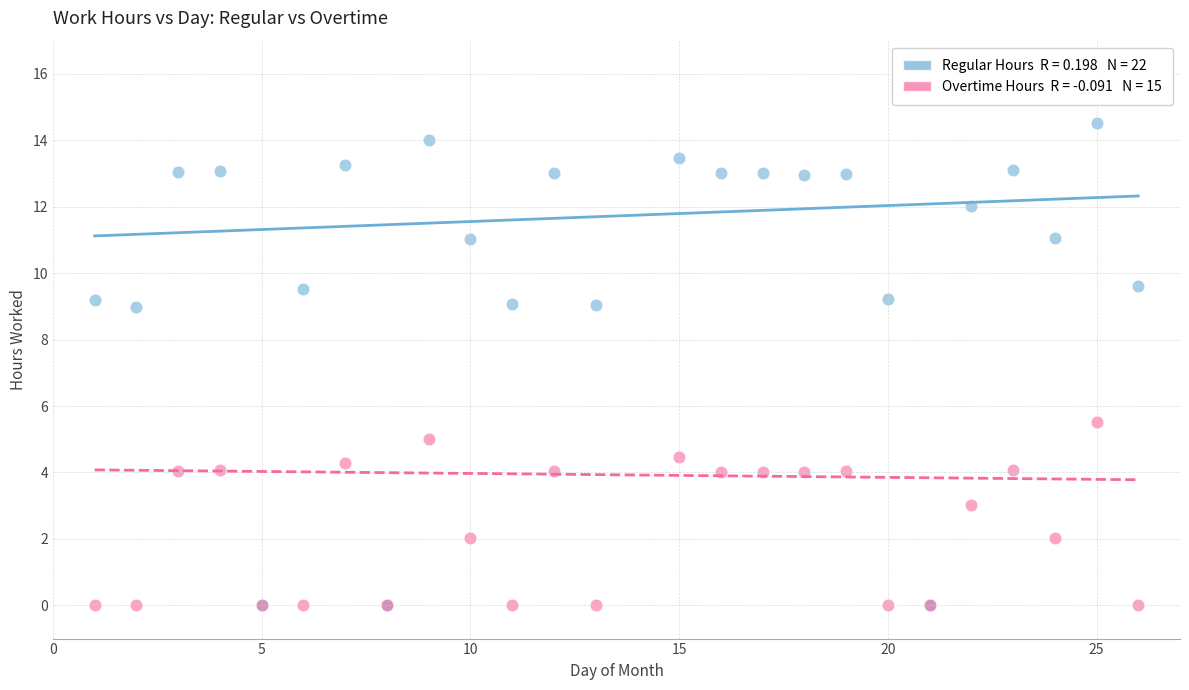

Across all series, what Y value is closest to 7?

5.5